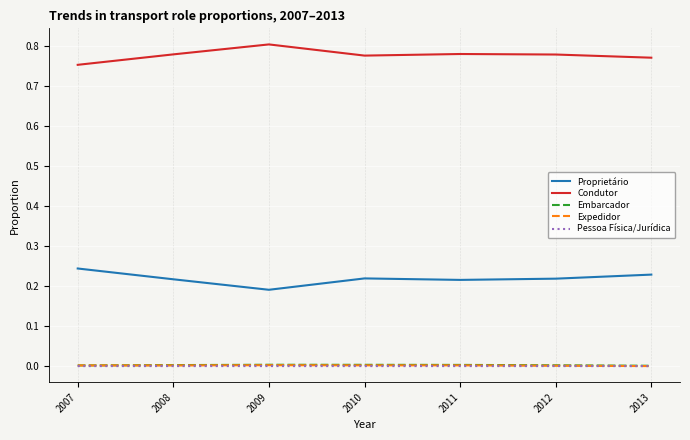

True or false: Embarcador and Proprietário intersect in this chart.

False